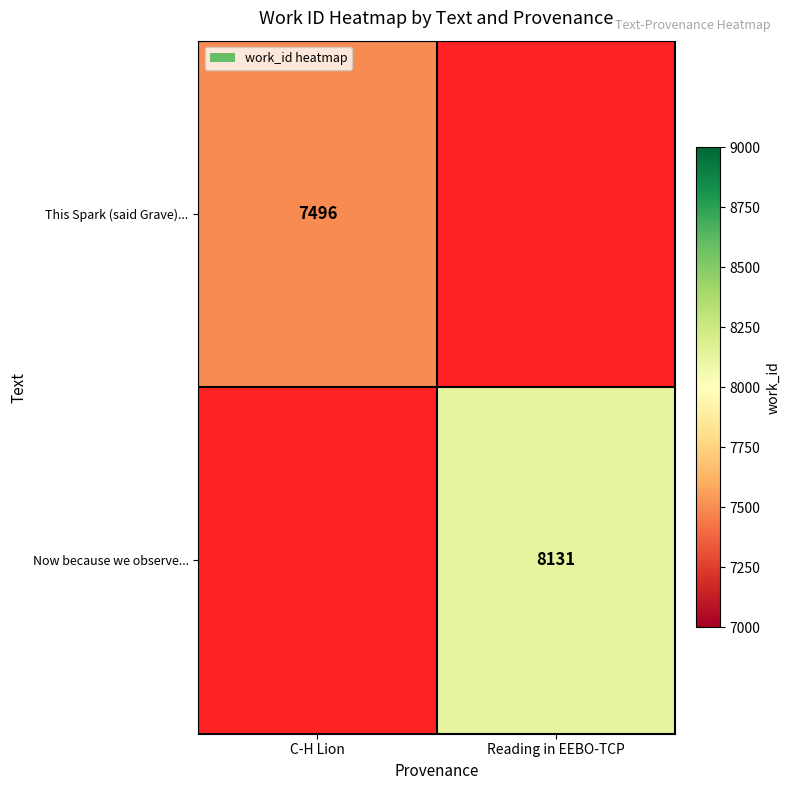

Is the value of Now because we observe... at Reading in EEBO-TCP greater than the value of This Spark (said Grave)... at C-H Lion?

Yes